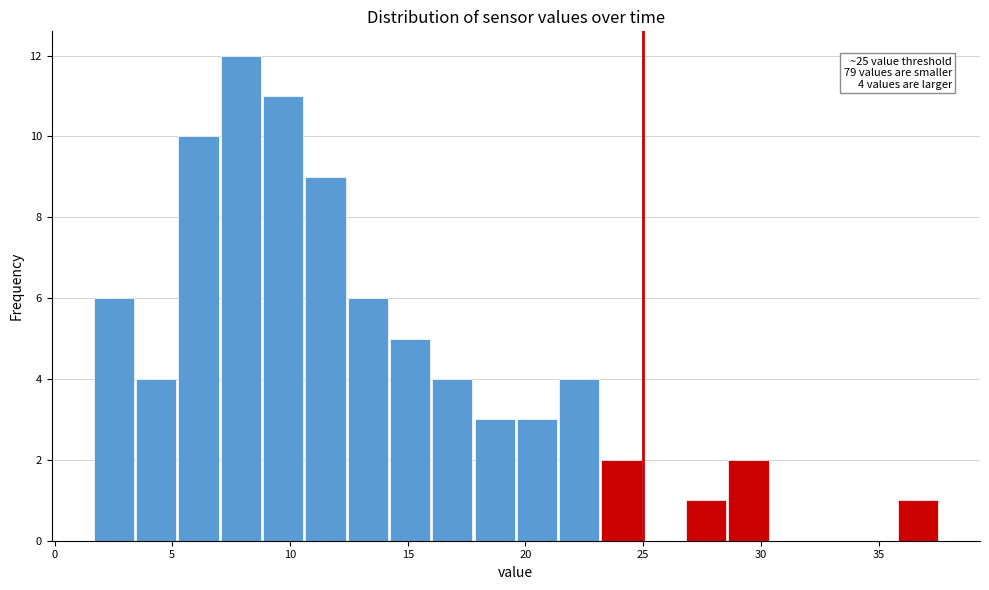

Read against the x-axis, roughly where is the centre of the tallest bar?

8.0